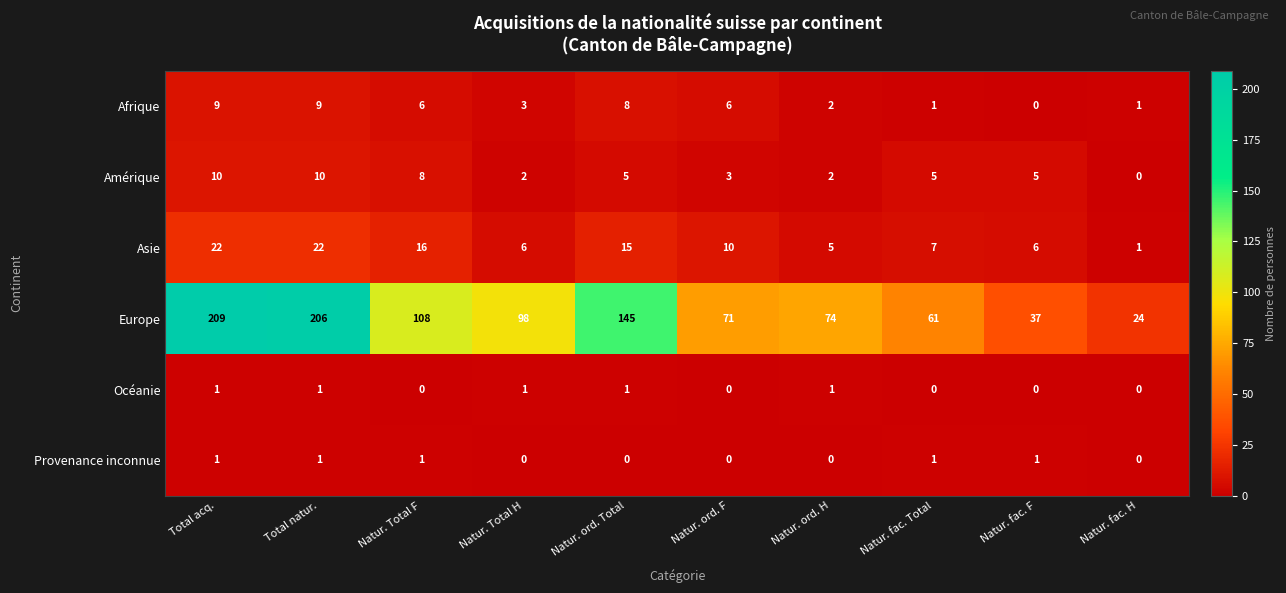

At which label is Afrique closest to 4?

Natur. Total H